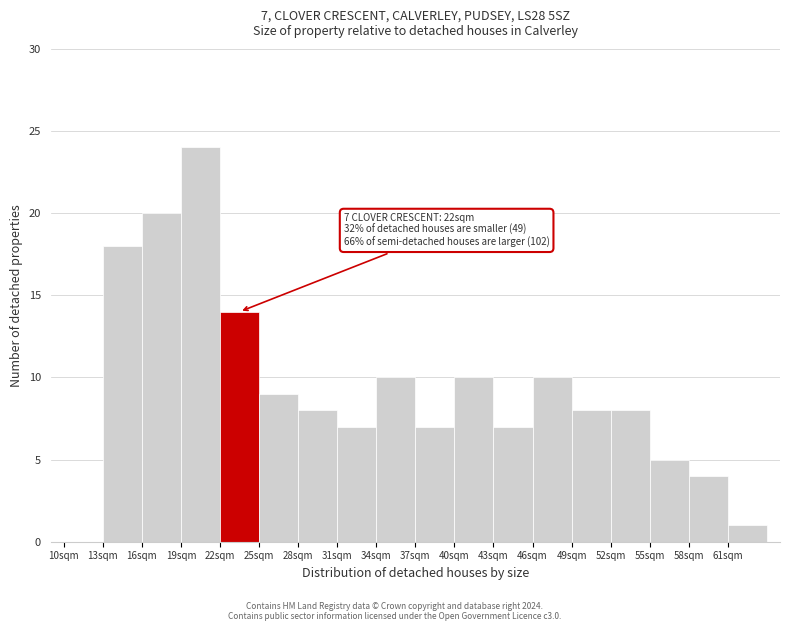

Over which range of the x-axis is the bar tallest?

19 to 22